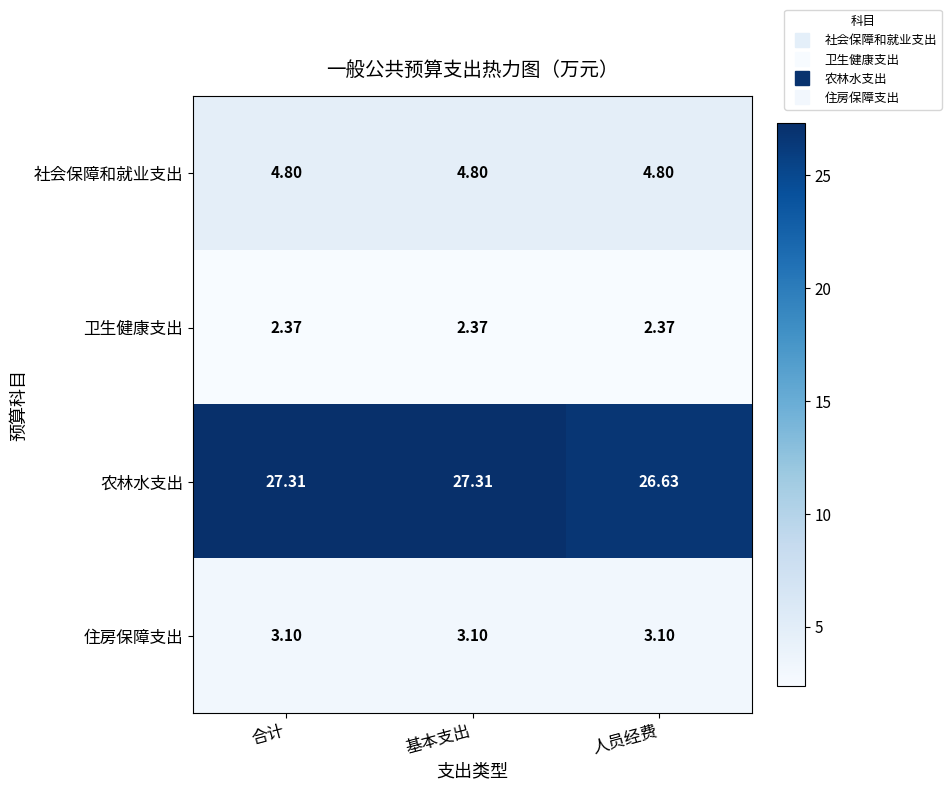

At 合计, list the series in order from smallest to largest.

卫生健康支出, 住房保障支出, 社会保障和就业支出, 农林水支出